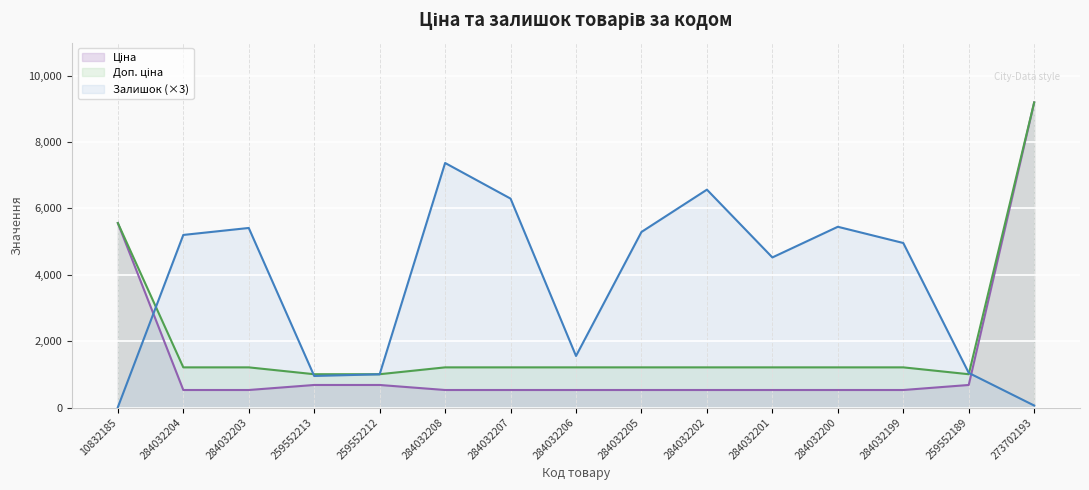

True or false: Залишок and Ціна cross at least once.

True